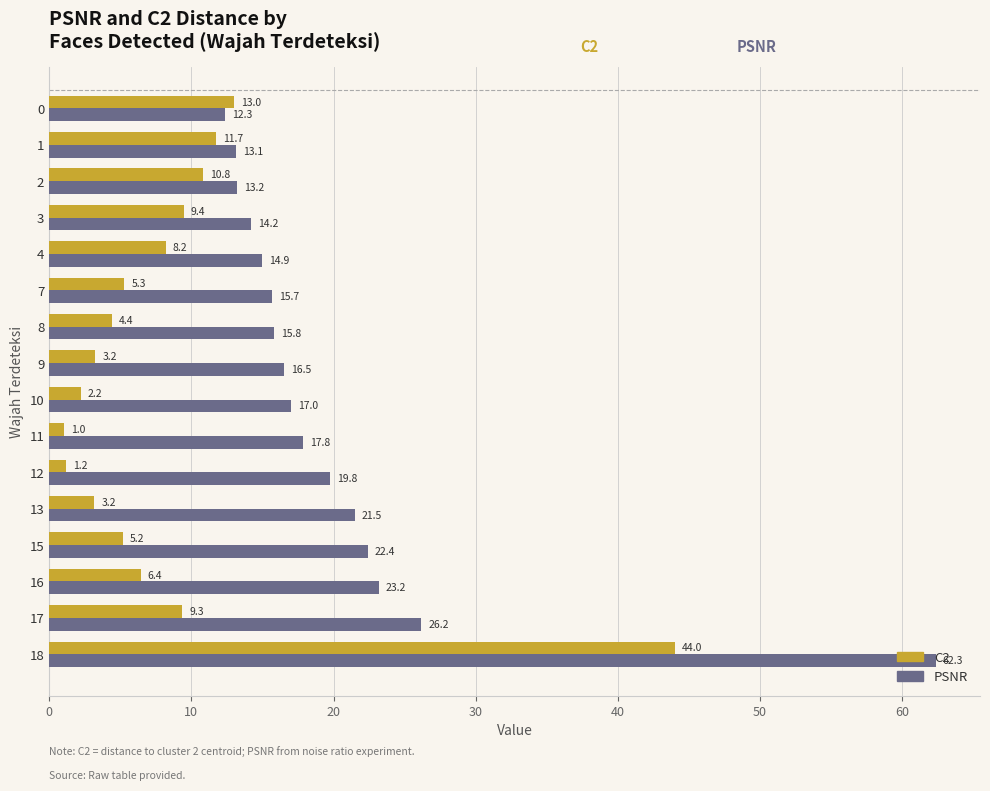

What are all the series names shown in the legend?

C2, PSNR